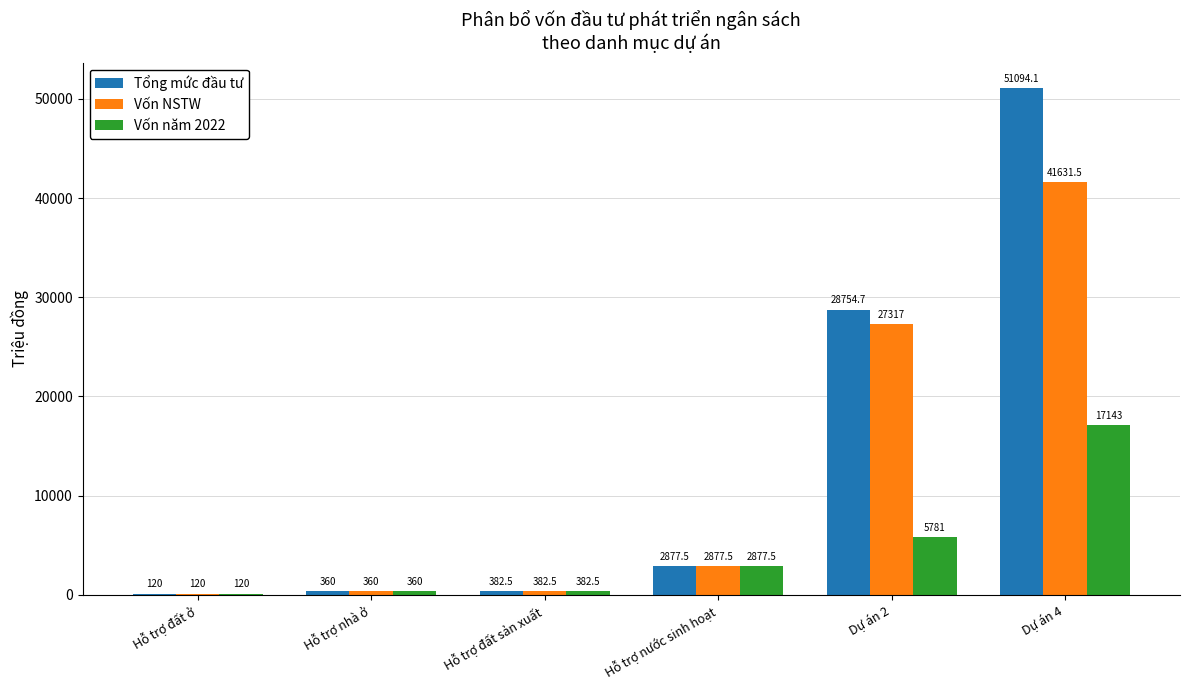

Reading left to right, what are all the values shown in this chart?

Tổng mức đầu tư: 120.0	360.0	382.5	2877.5	28754.7	51094.1
Vốn NSTW: 120.0	360.0	382.5	2877.5	27317.0	41631.5
Vốn năm 2022: 120.0	360.0	382.5	2877.5	5781.0	17143.0